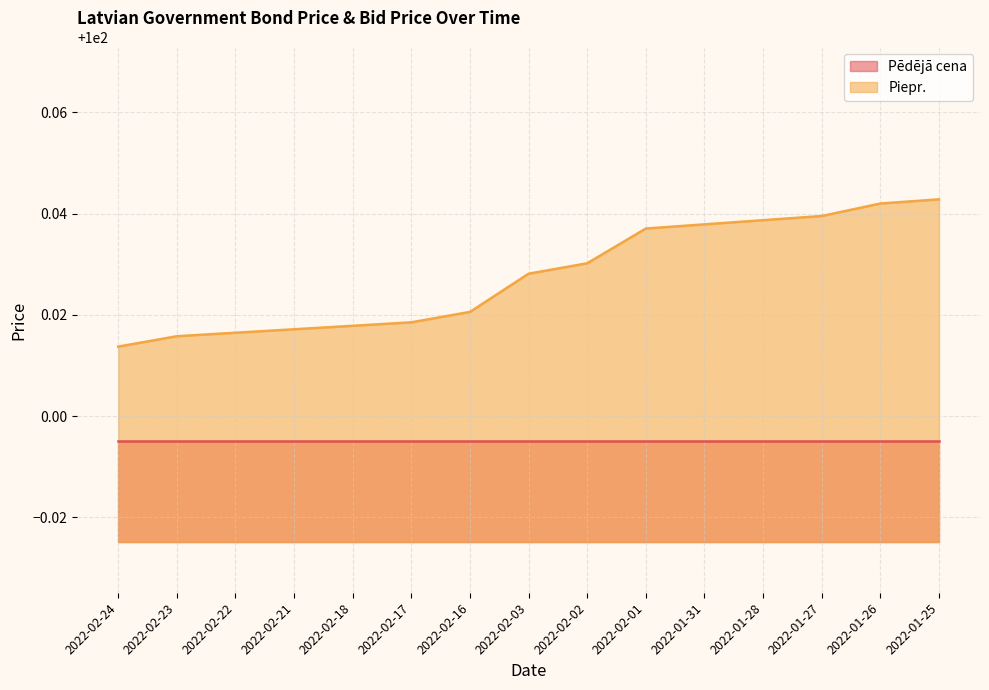

The chart shows a value of 100.0 at 2022-02-03. True or false?

True